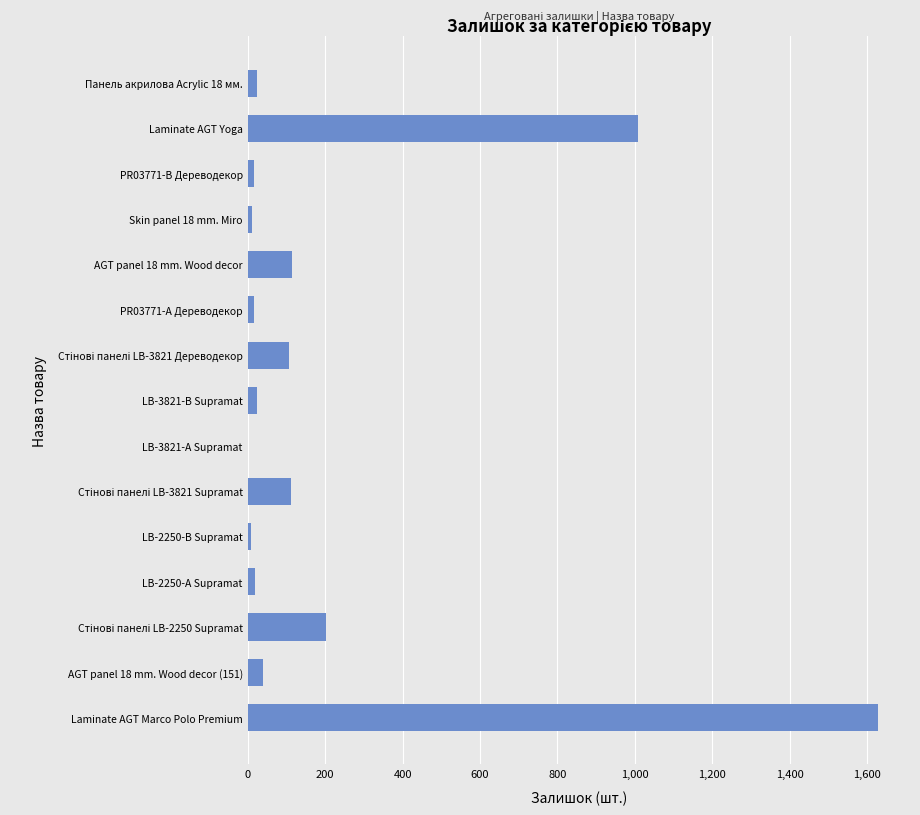

True or false: the data shows 2582 at Laminate AGT Marco Polo Premium.

False